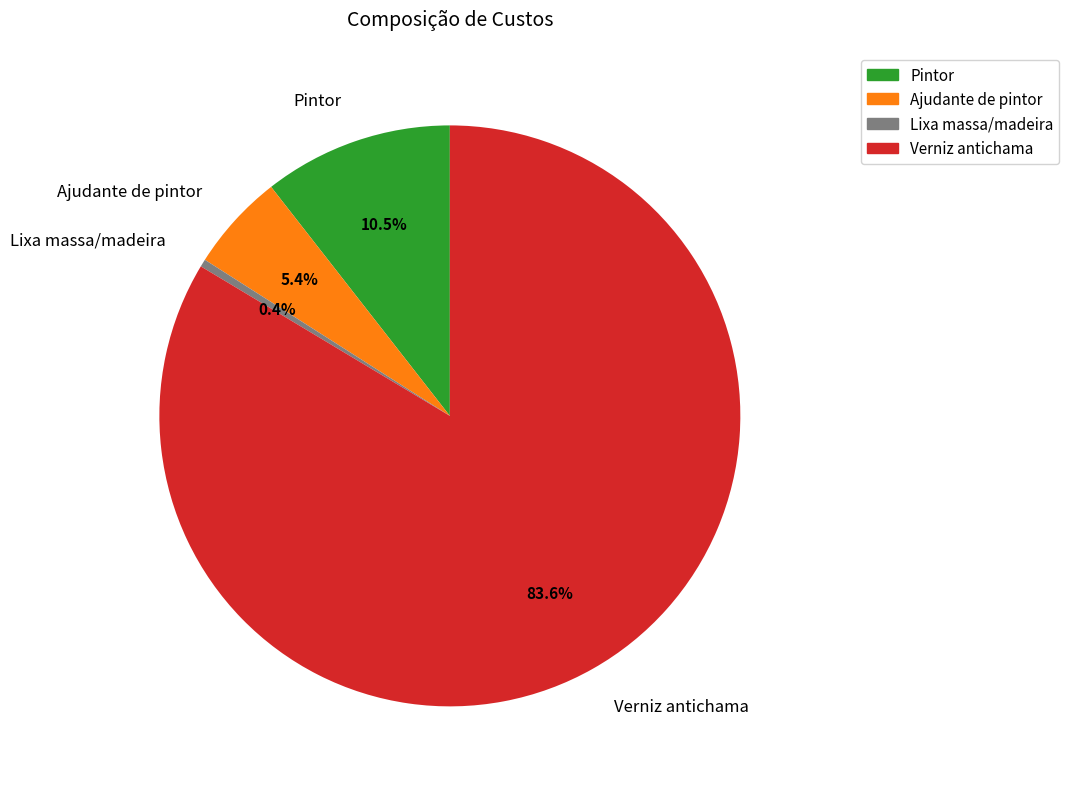

Rank the categories by value from lowest to highest.

Lixa massa/madeira, Ajudante de pintor, Pintor, Verniz antichama